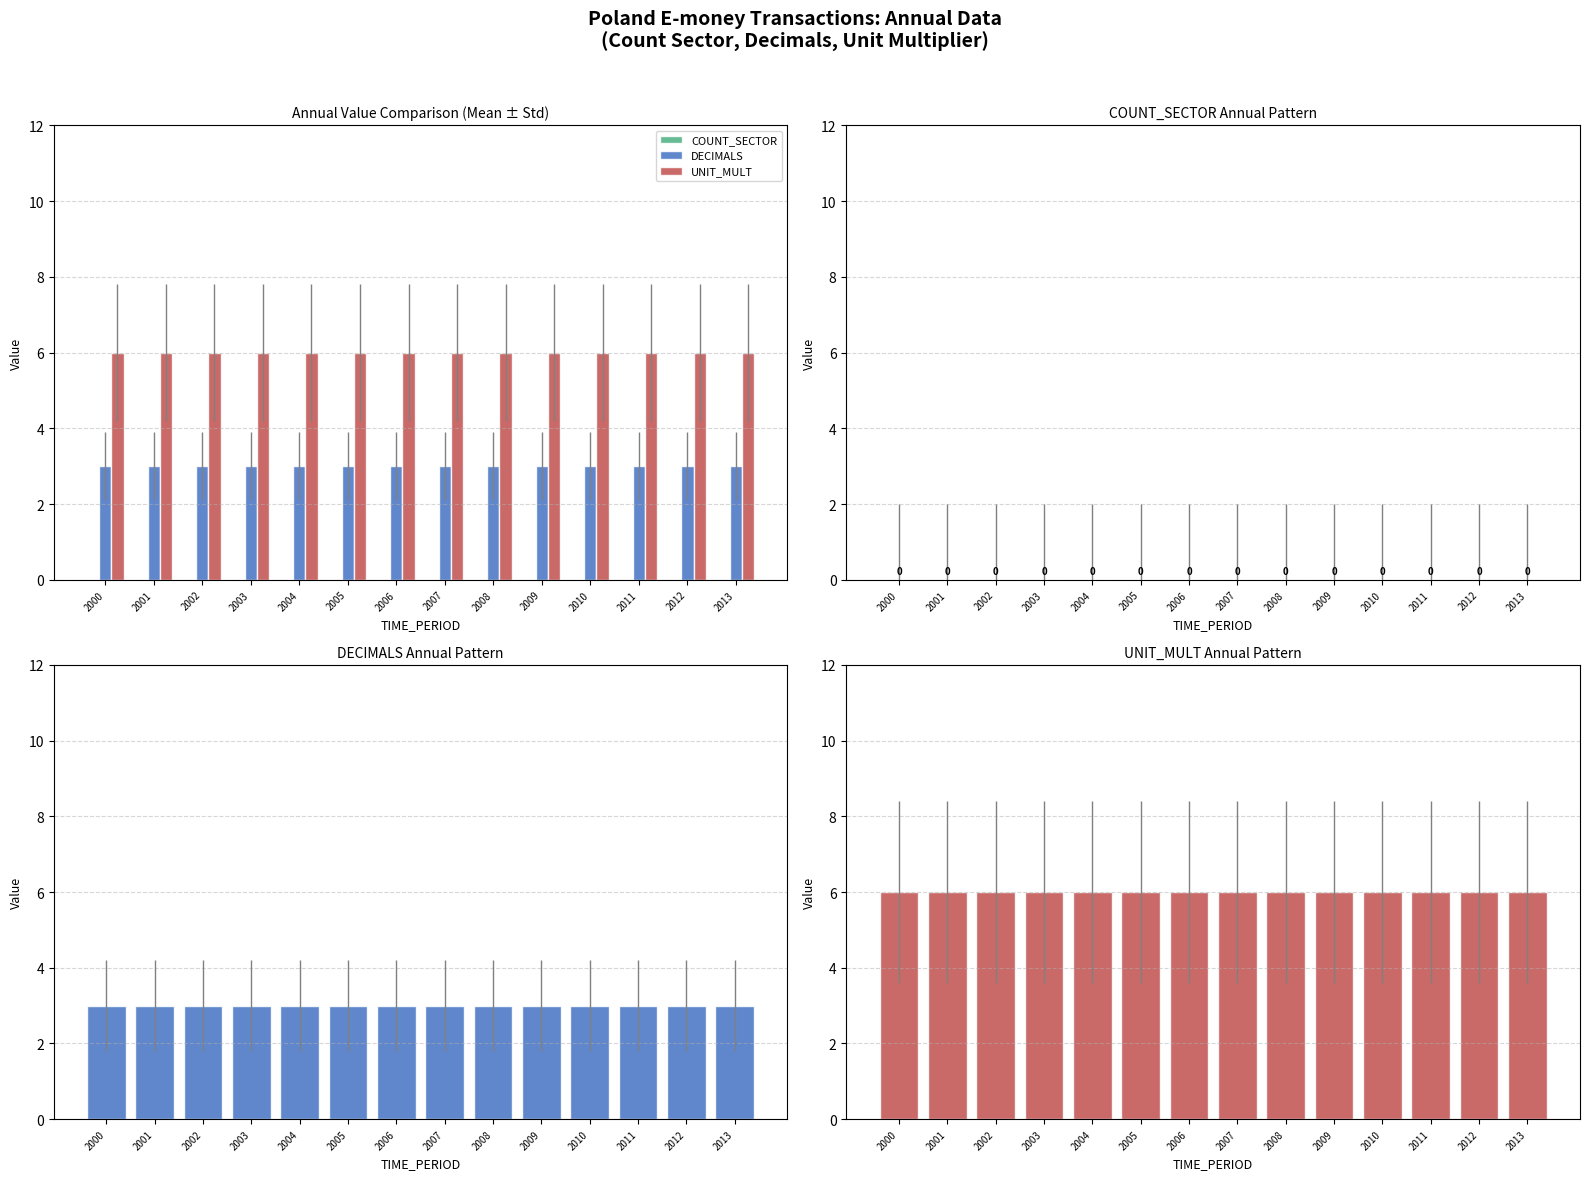

At which category is the sum across all series the highest?

2000